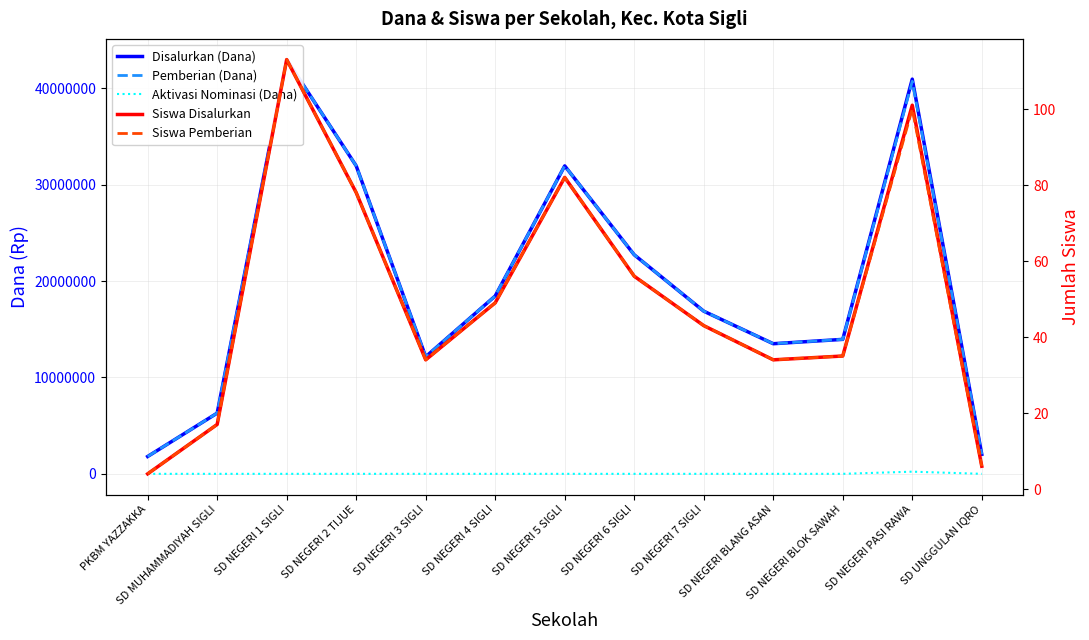

Reading left to right, transcribe all the data shown in this chart.

Disalurkan (Dana): 1800000	6300000	42975000	31950000	12150000	18450000	31950000	22725000	16875000	13500000	13950000	40950000	2025000
Pemberian (Dana): 1800000	6300000	42975000	31950000	12150000	18450000	31950000	22725000	16875000	13500000	13950000	40725000	2025000
Aktivasi Nominasi (Dana): 0	0	0	0	0	0	0	0	0	0	0	225000	0
Siswa Disalurkan: 4	17	113	78	34	49	82	56	43	34	35	101	6
Siswa Pemberian: 4	17	113	78	34	49	82	56	43	34	35	100	6